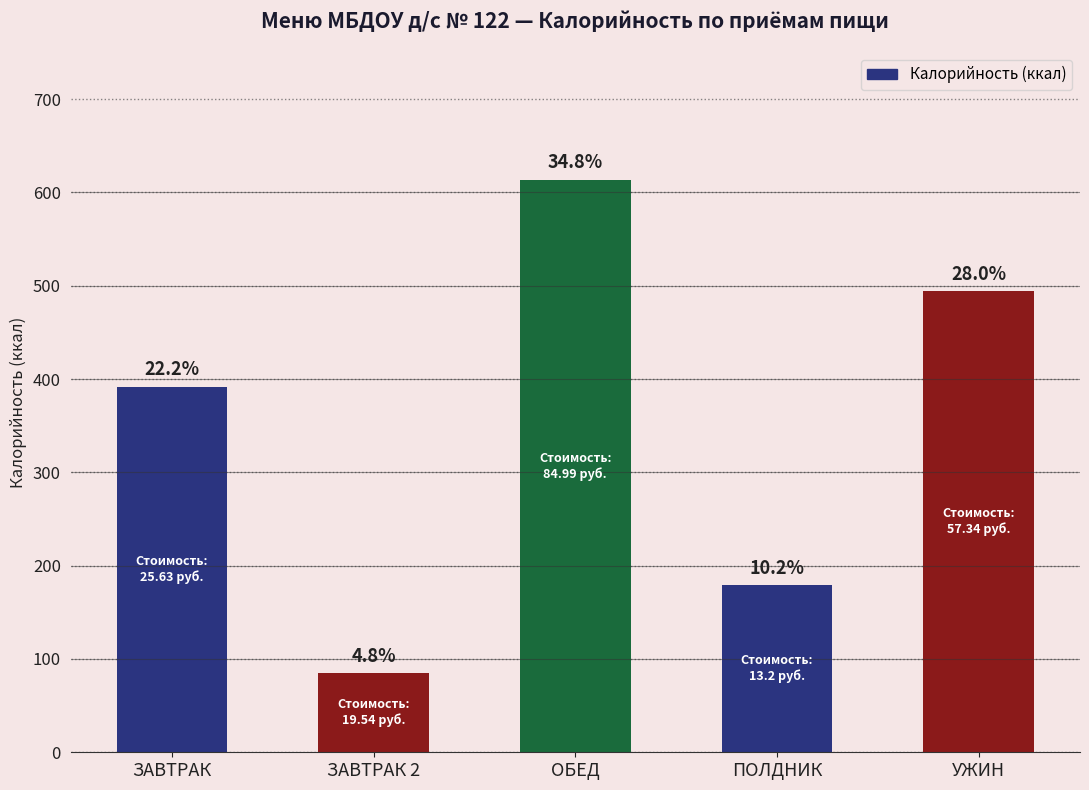

What is the change in value from ЗАВТРАК 2 to ПОЛДНИК?

+94.3